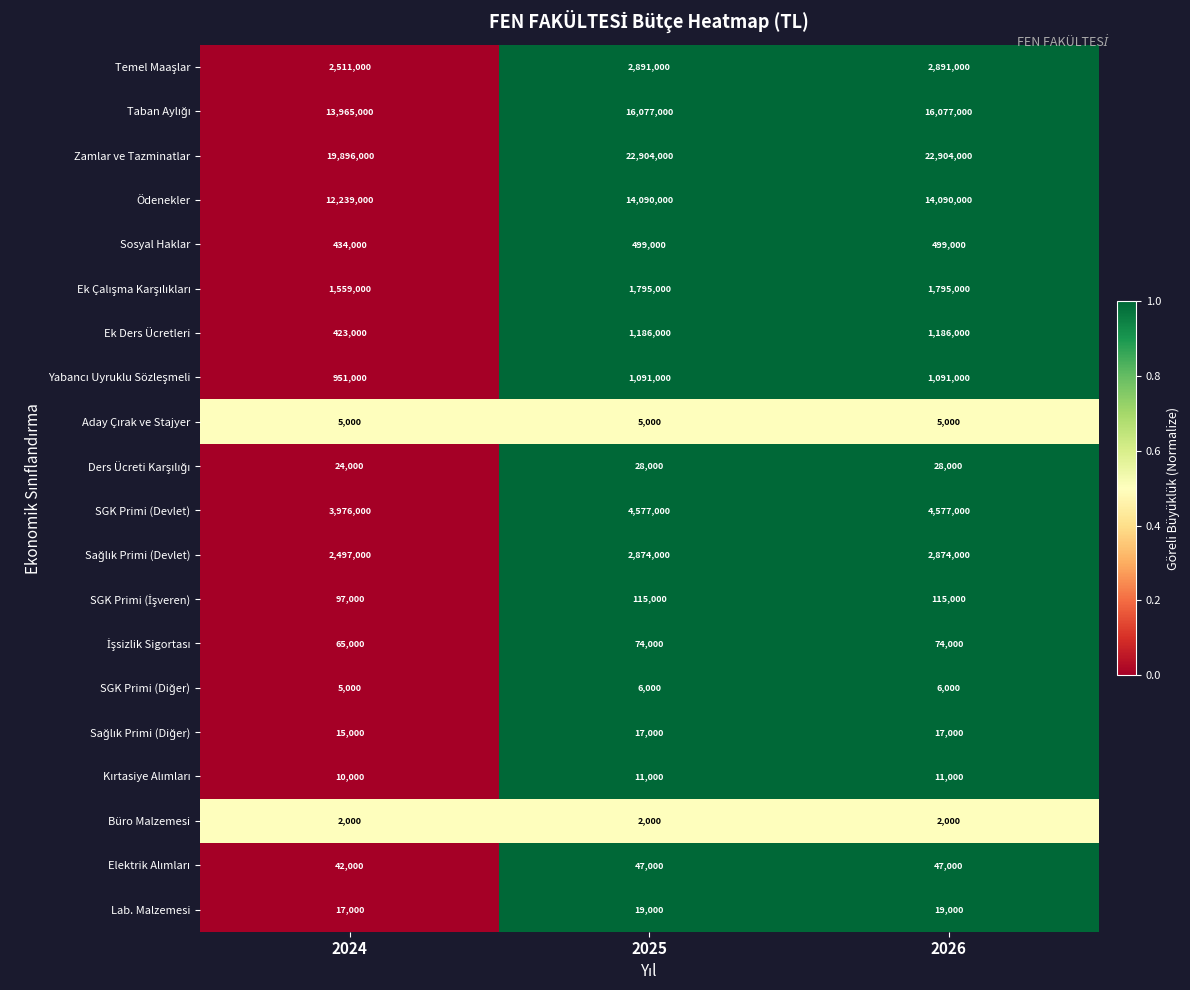

What is the spread (max minus min) of values at 2024?

19894000